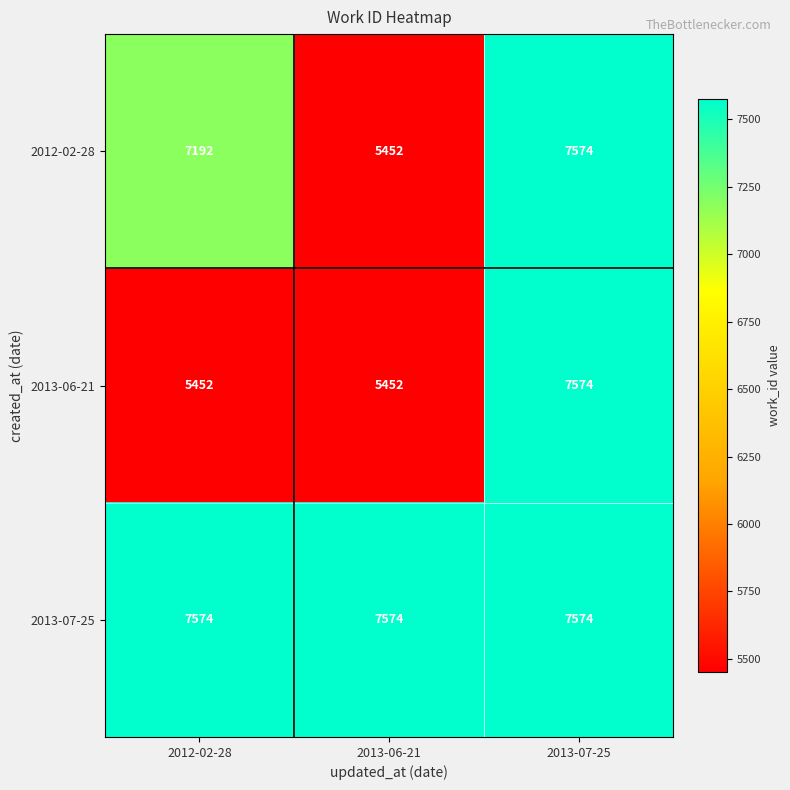

What is the difference between the maximum and minimum values in the 2013-06-21 series?

2122